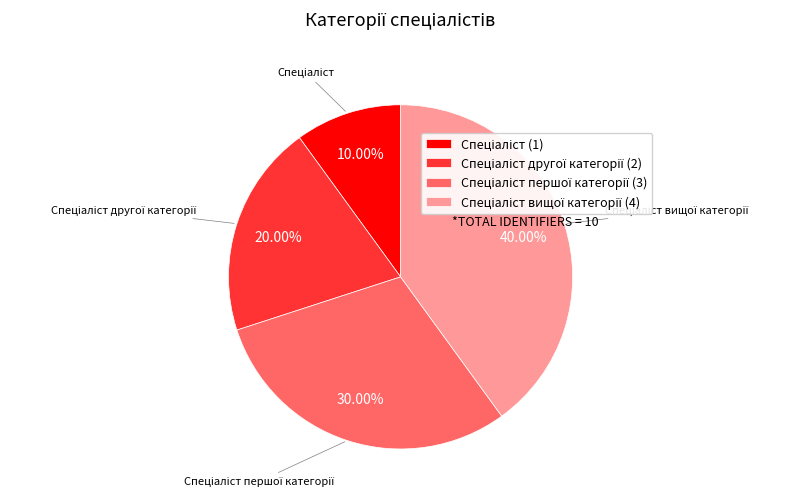

Is there a majority slice in this chart?

No